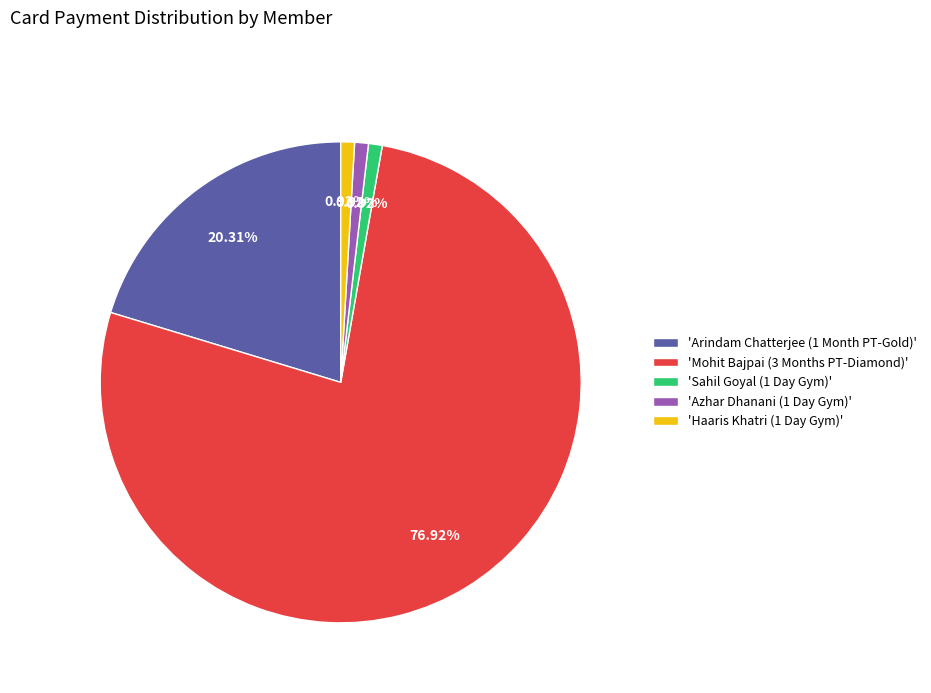

What is the ratio of the value at 'Mohit Bajpai (3 Months PT-Diamond)' to the value at 'Azhar Dhanani (1 Day Gym)'?

83.3